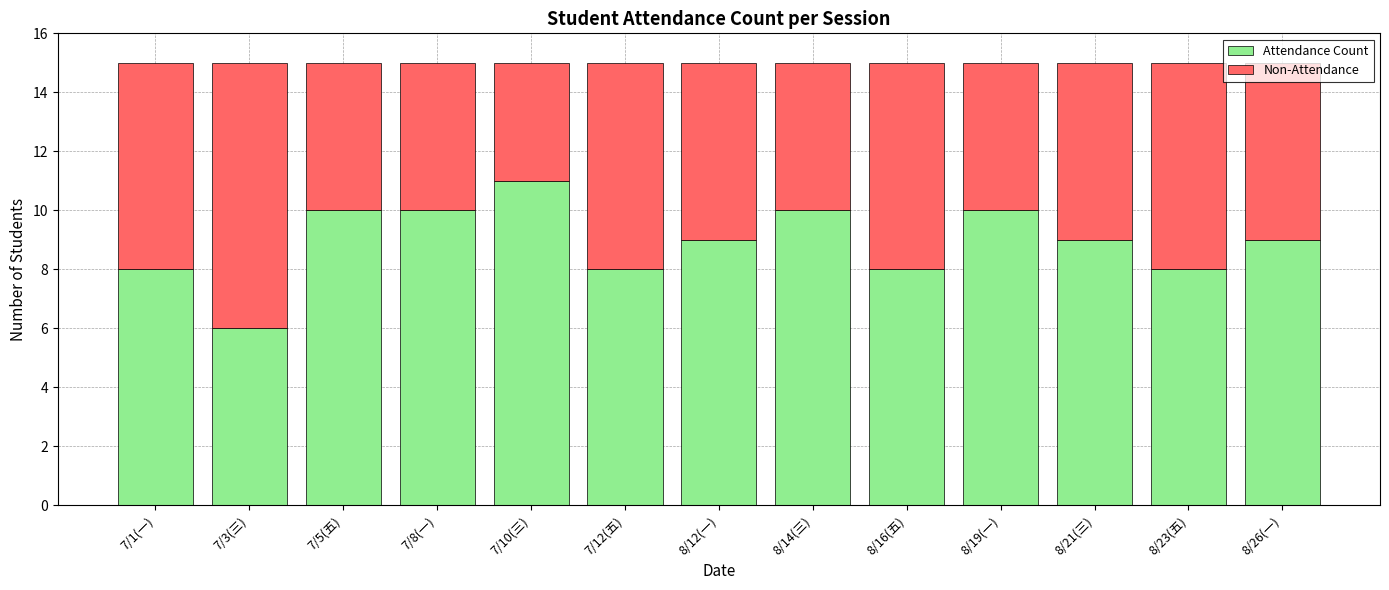

Which category has the highest value in the Attendance Count series?

7/10(三)